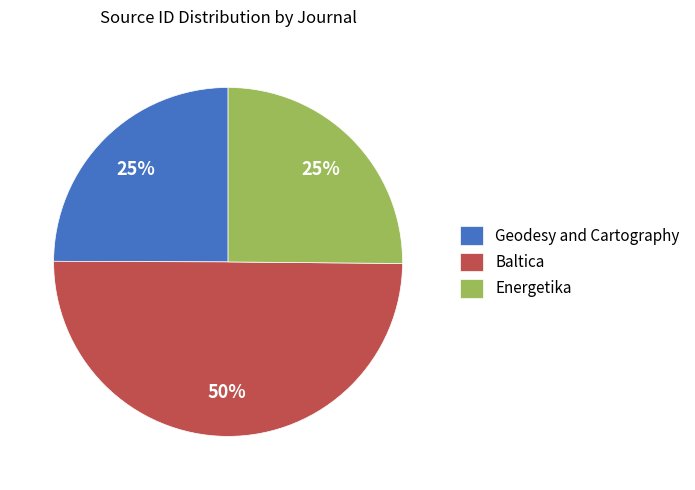

What is the largest slice in the pie chart?

Baltica